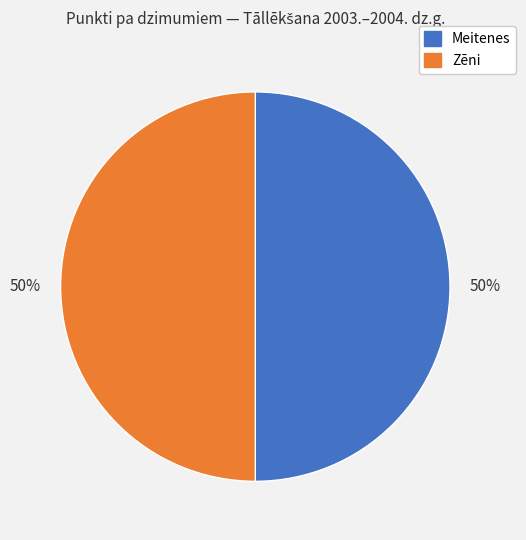

To the nearest percent, what is the average slice percentage?

50%